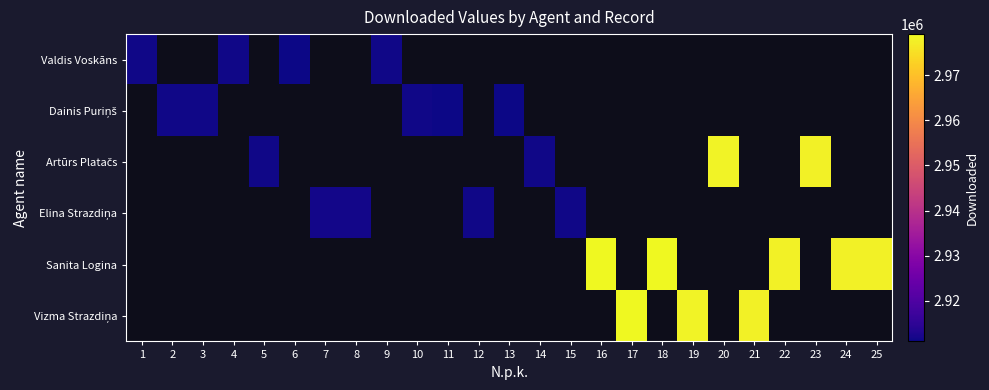

Which has a higher value, 22 or 11?

11